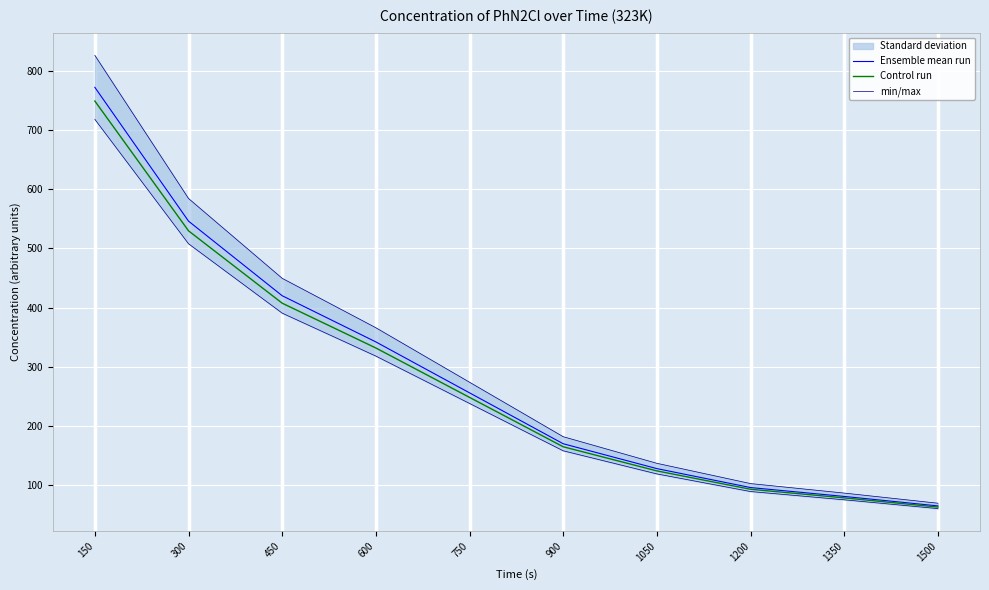

Reading left to right, what are all the values shown in this chart?

Ensemble mean run: 772.0	546.0	420.0	342.0	256.0	170.0	128.0	96.0	81.0	65.0
Control run: 748.8	529.6	407.4	331.7	248.3	164.9	124.2	93.1	78.6	63.0
min/max: 826.0	584.2	449.4	365.9	273.9	181.9	137.0	102.7	86.7	69.5